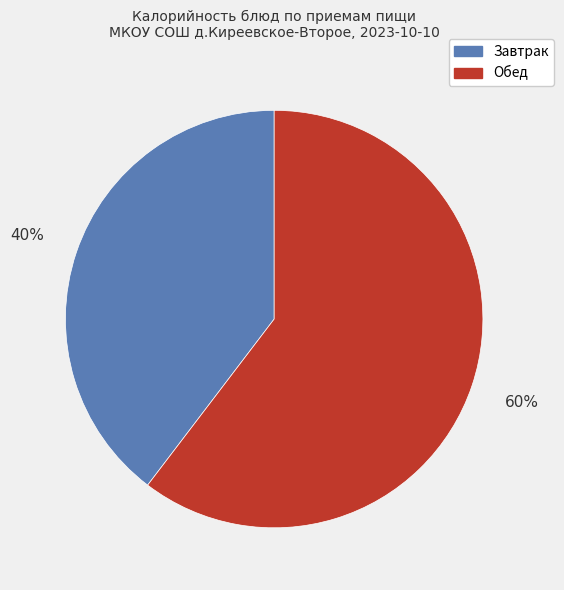

Which slice is the largest?

Обед